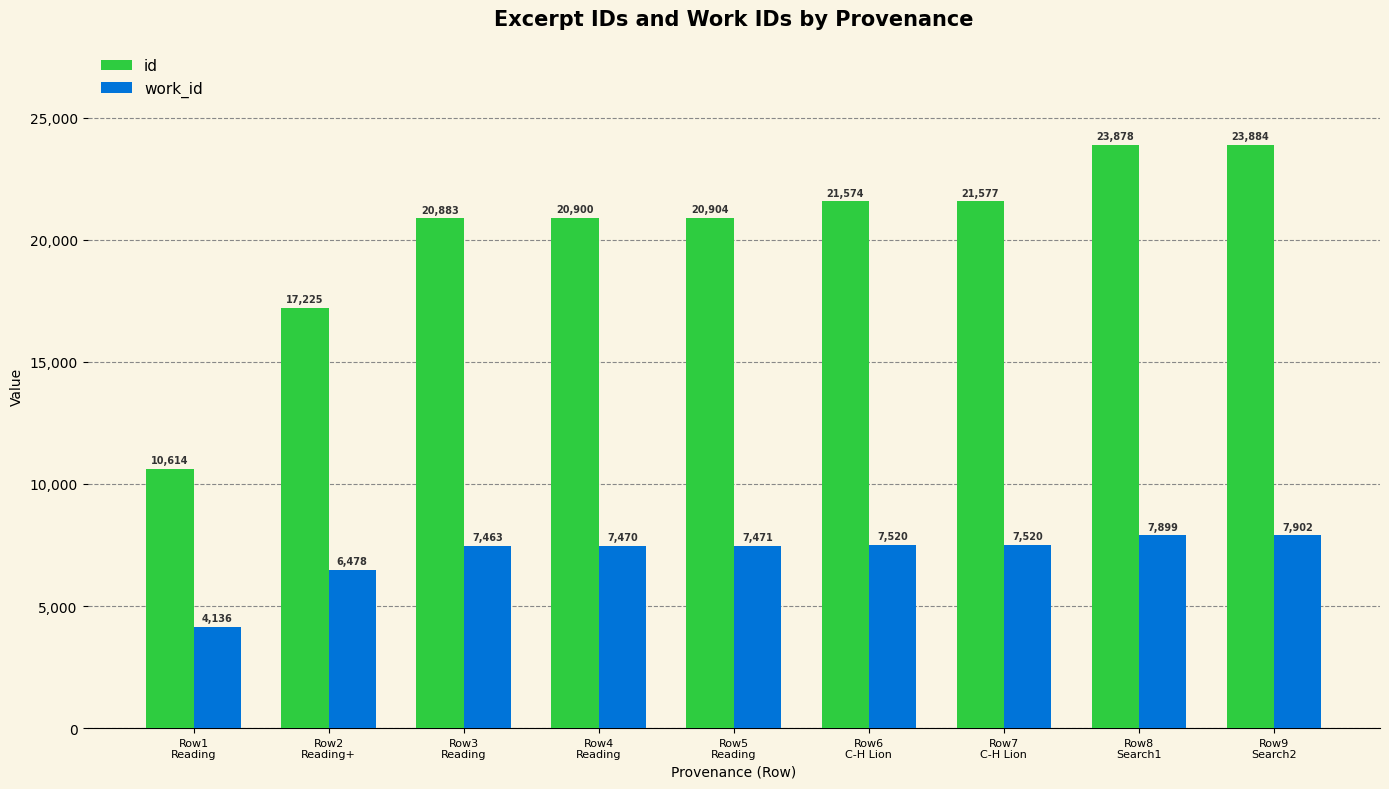

What is the difference between the maximum and minimum values in the id series?

13270